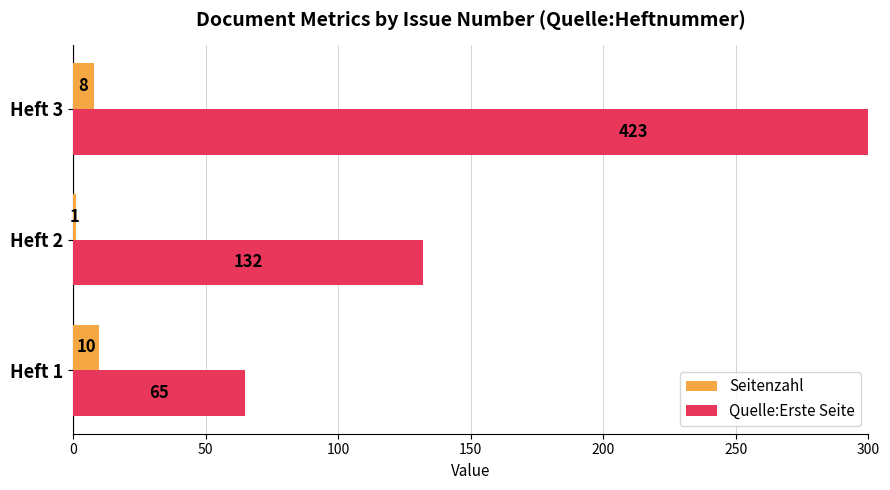

The value of Quelle:Erste Seite at Heft 2 is 34. True or false?

False